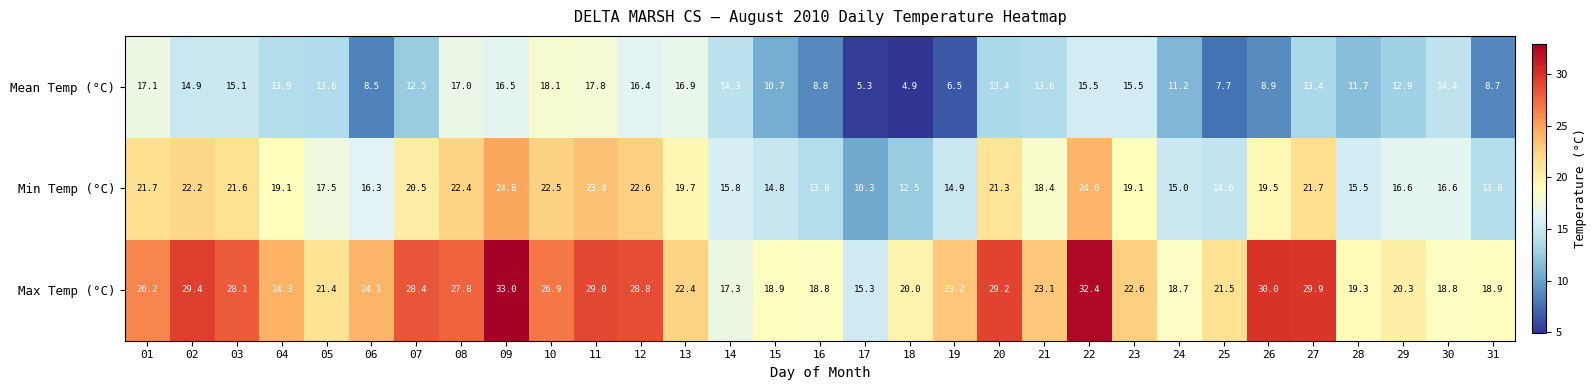

What is the spread (max minus min) of values at 01?

9.1